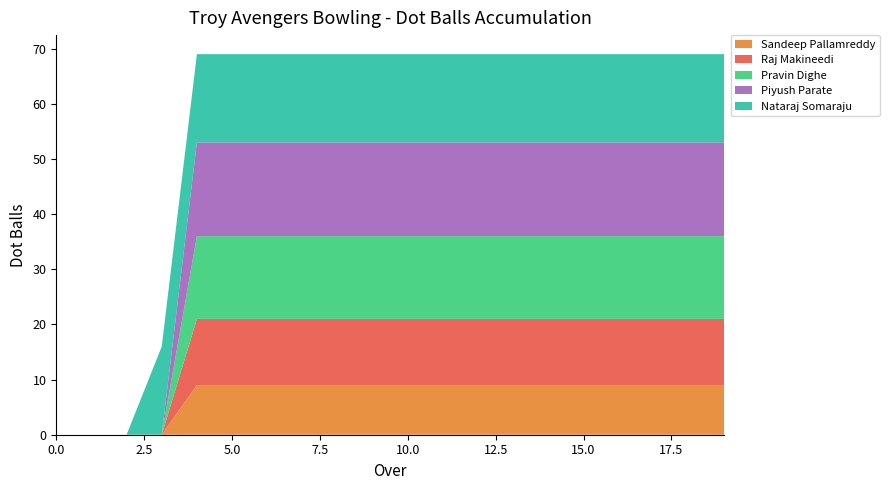

Reading right to left, what are all the values shown in this chart?

Sandeep Pallamreddy: 9	9	9	9	9	9	9	9	9	9	9	9	9	9	9	9	0	0	0	0
Raj Makineedi: 12	12	12	12	12	12	12	12	12	12	12	12	12	12	12	12	0	0	0	0
Pravin Dighe: 15	15	15	15	15	15	15	15	15	15	15	15	15	15	15	15	0	0	0	0
Piyush Parate: 17	17	17	17	17	17	17	17	17	17	17	17	17	17	17	17	0	0	0	0
Nataraj Somaraju: 16	16	16	16	16	16	16	16	16	16	16	16	16	16	16	16	16	0	0	0